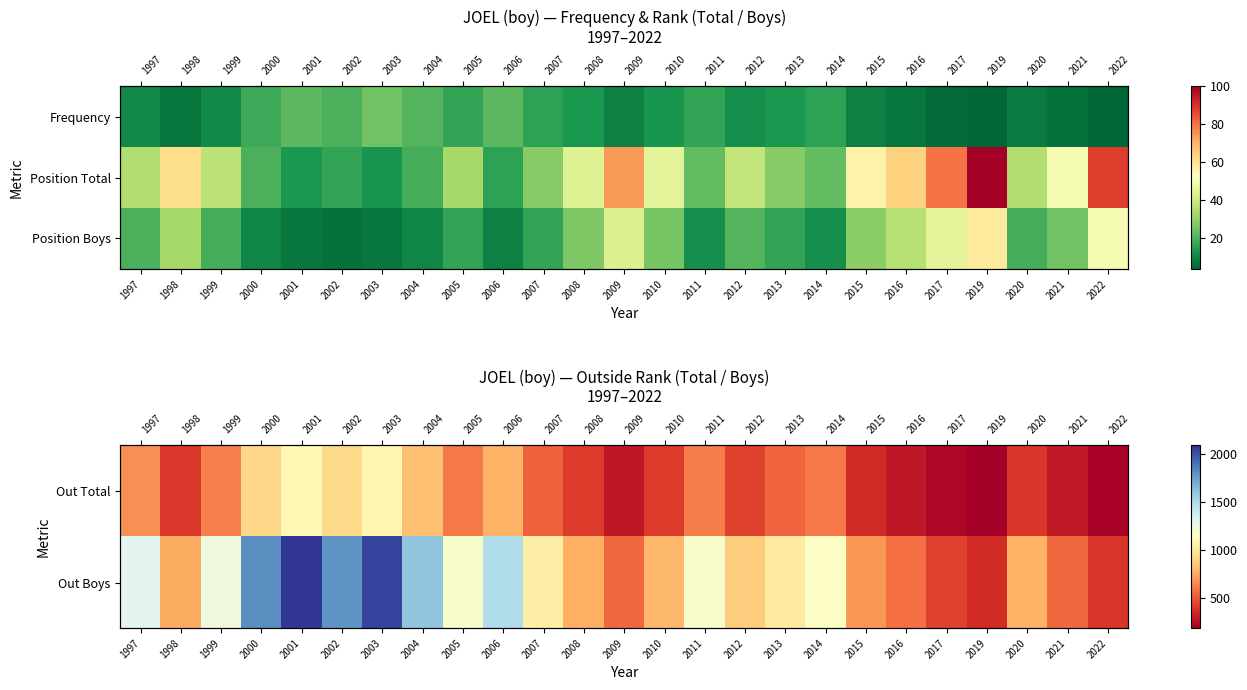

At which category is the sum across all series the highest?

2001